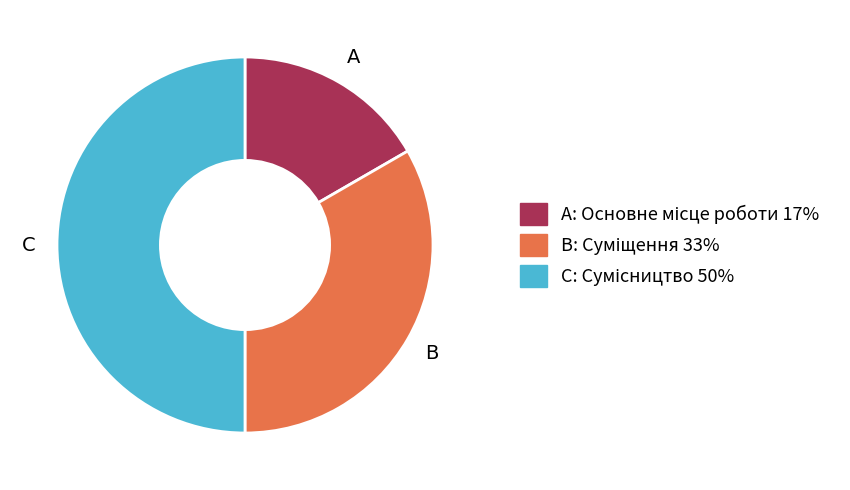

How many segments does this pie chart have?

3